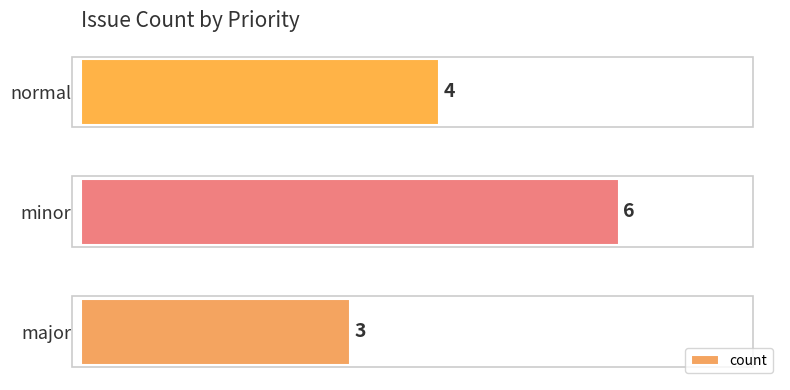

List the labels in order of value, largest first.

minor, normal, major